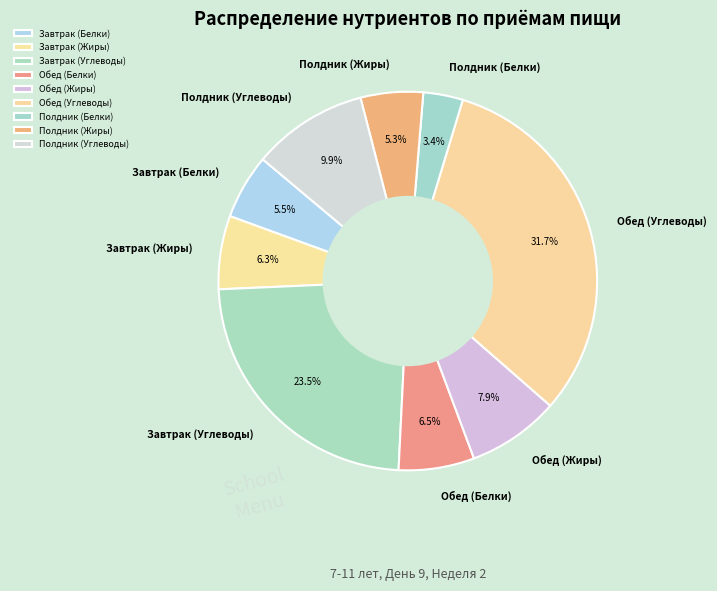

To the nearest percent, what is the combined percentage of Завтрак (Белки) and Полдник (Углеводы)?

15%